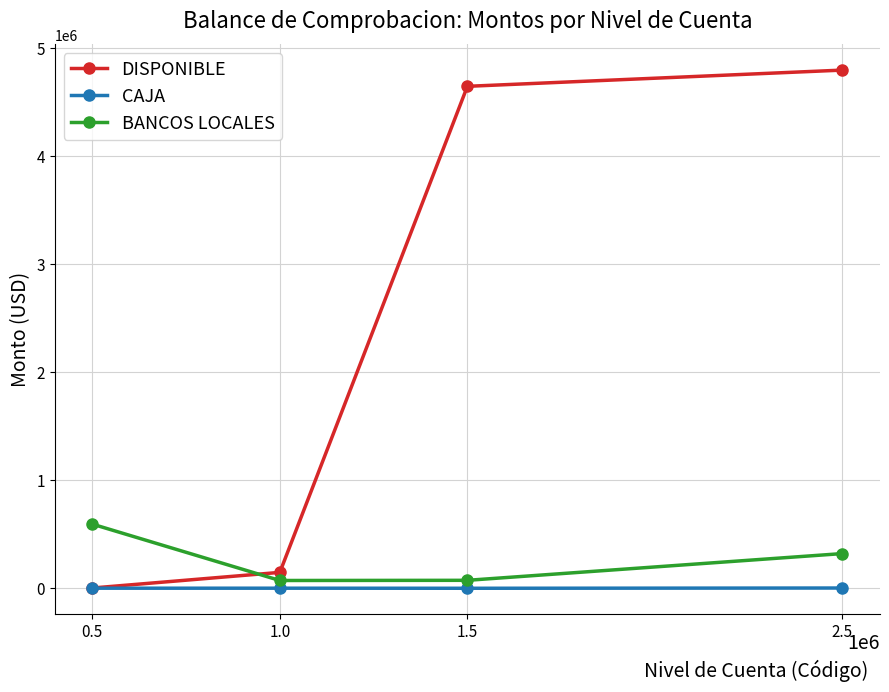

At how many categories does at least one series exceed 4286467?

2